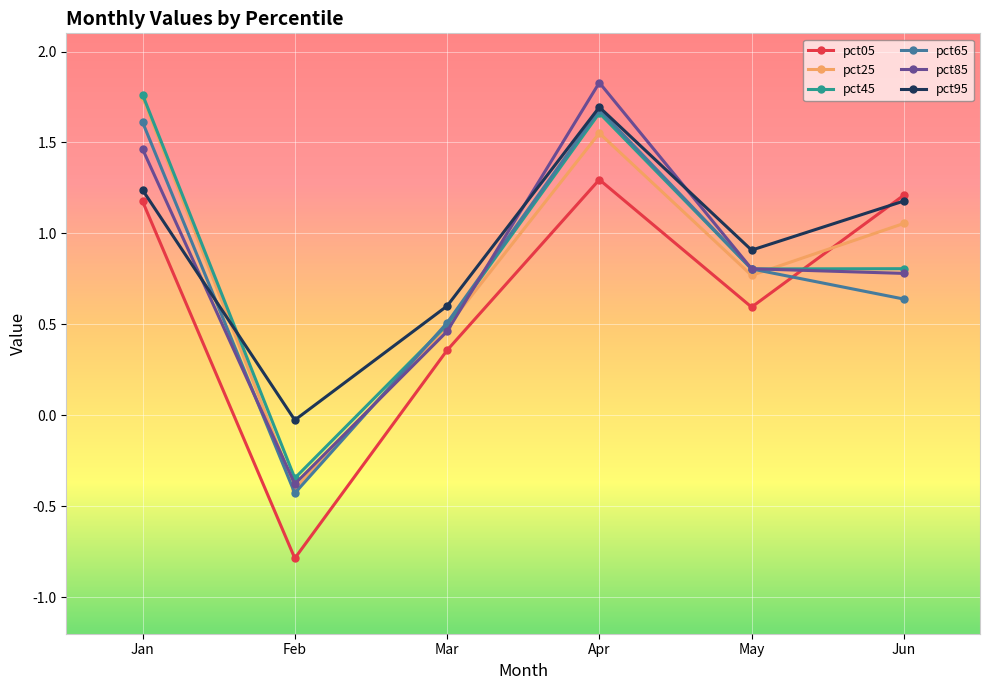

Which series changed the most between Jan and Mar?

pct45